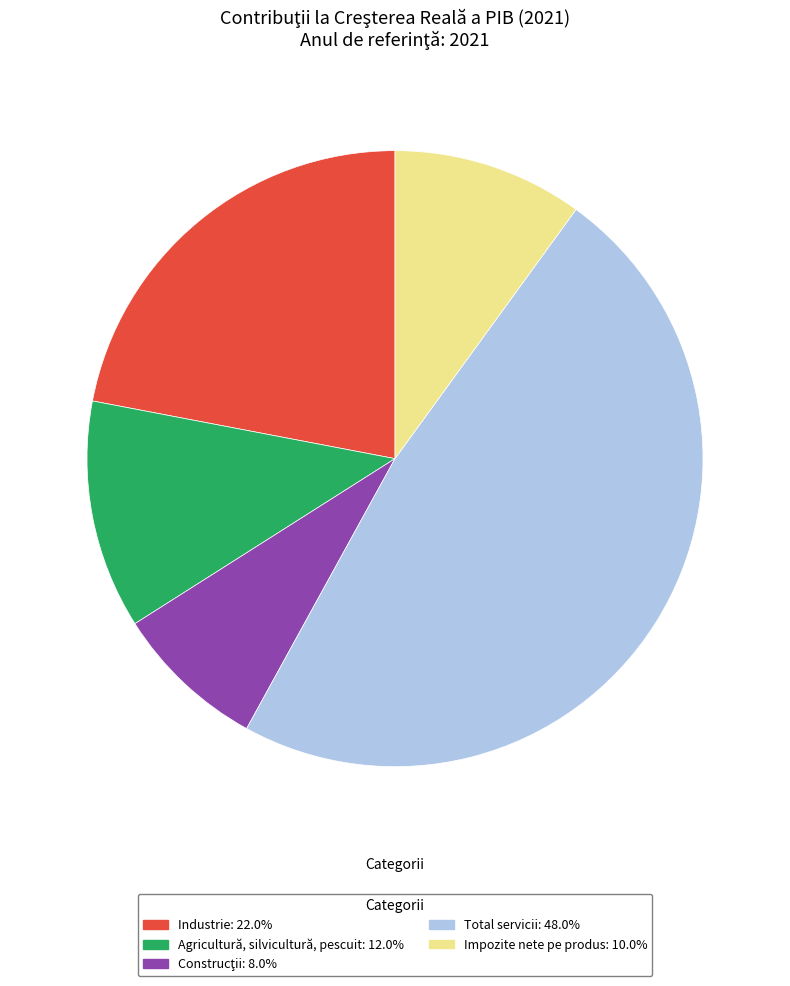

Is there a majority slice in this chart?

No